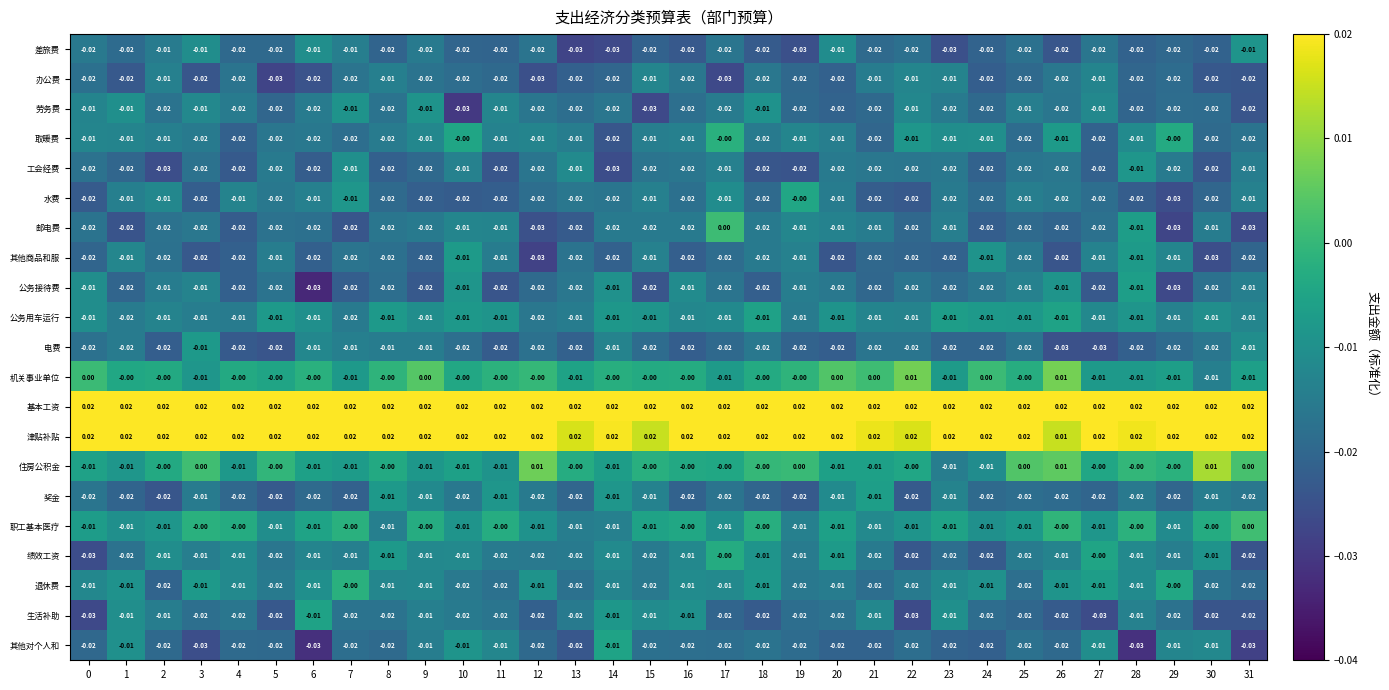

At how many categories does at least one series exceed 0?

32